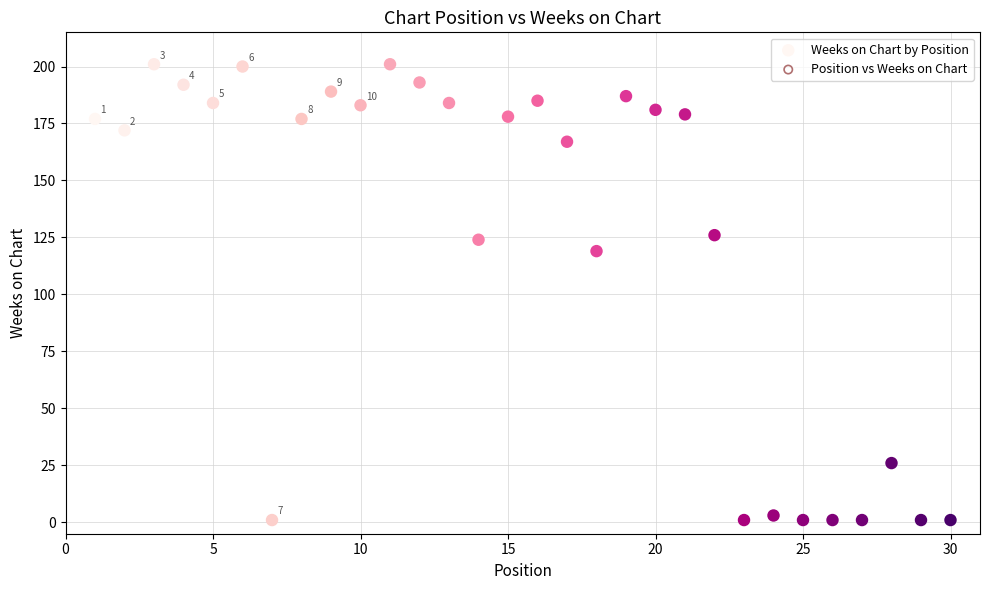

What is the range of Y values (max minus min)?

200